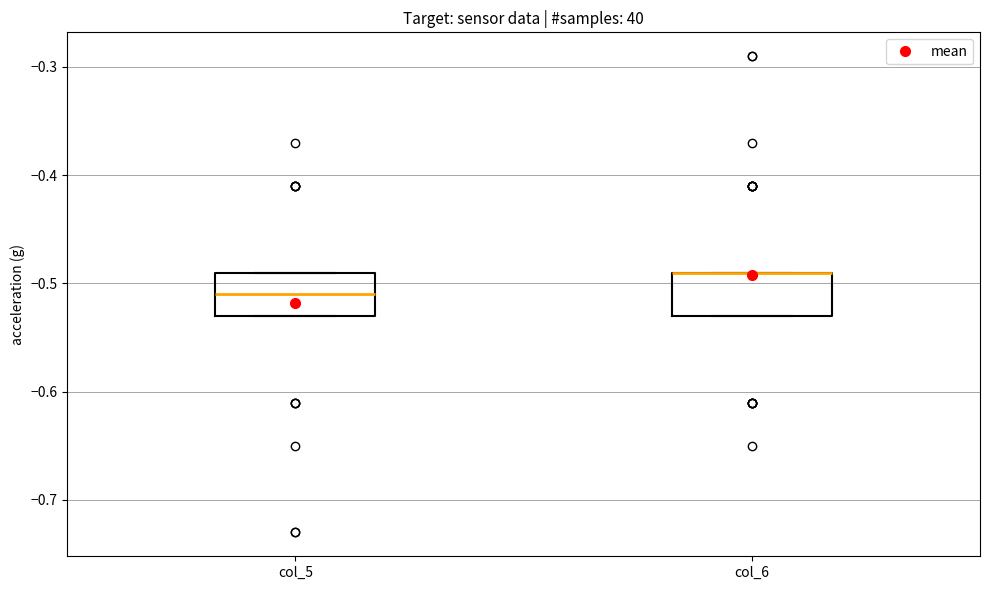

Where is the lower edge of the box for col_6 on the y-axis? The values are not printed on the chart, so give them approximately, as read against the axis.

-0.53